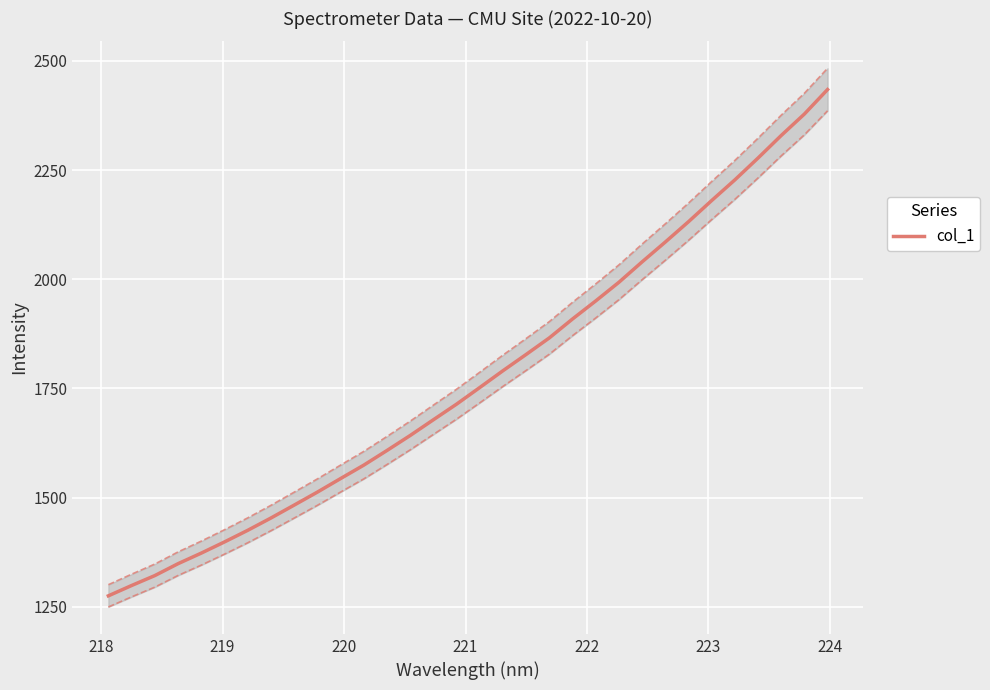

What is the highest value of the col_1 series?

2434.4